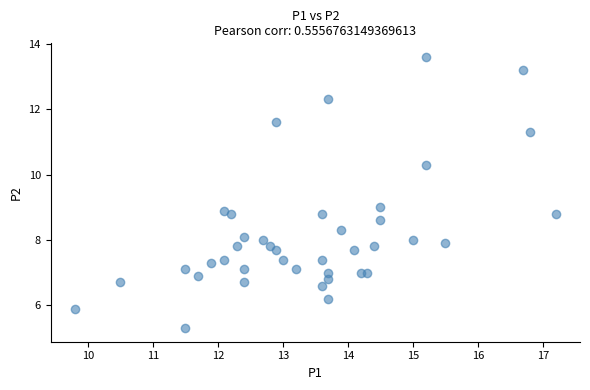

What is the range of X values (max minus min)?

7.4